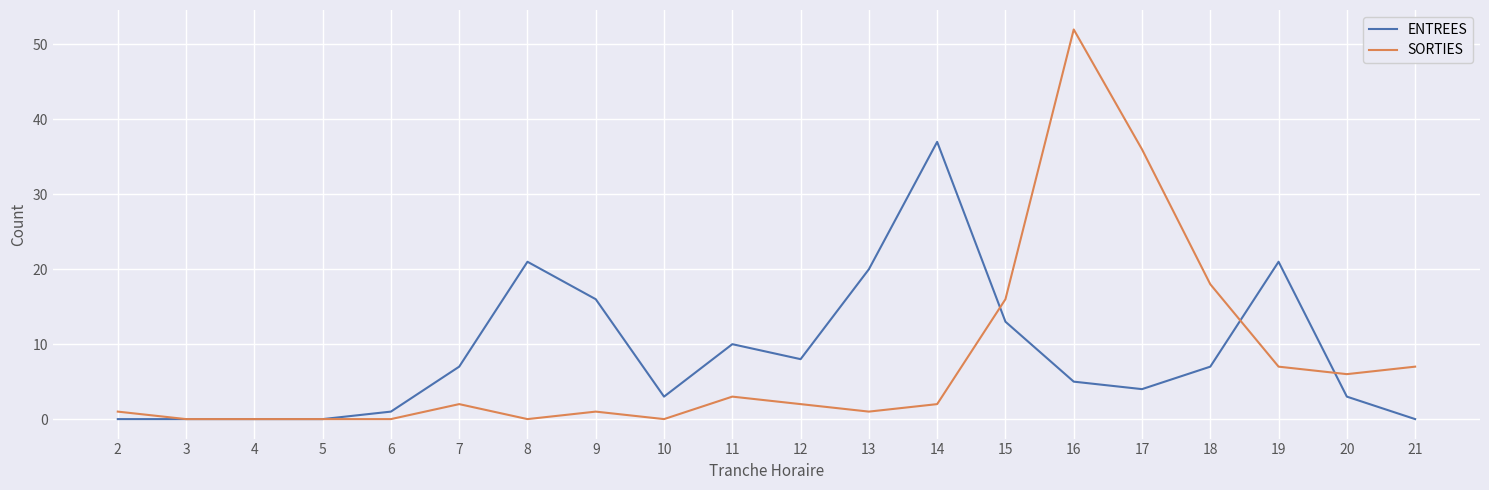

What are all the series names shown in the legend?

ENTREES, SORTIES